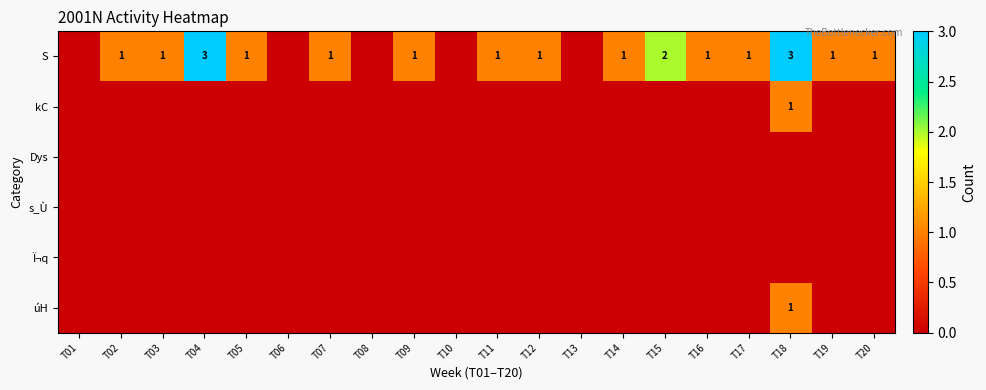

What is the total value across all series at T04?

3